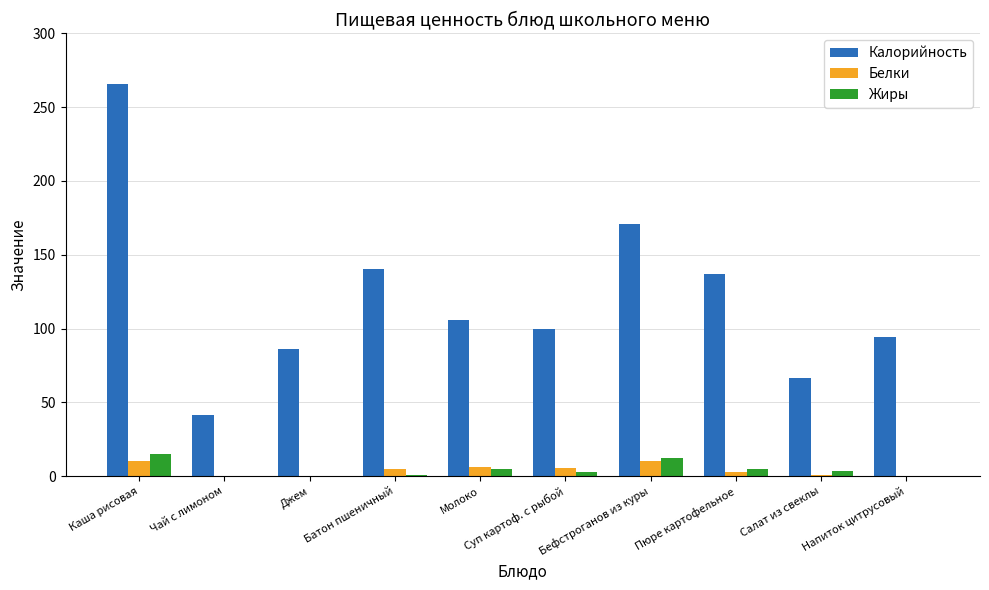

Is the value of Жиры at Салат из свеклы greater than the value of Калорийность at Бефстроганов из куры?

No